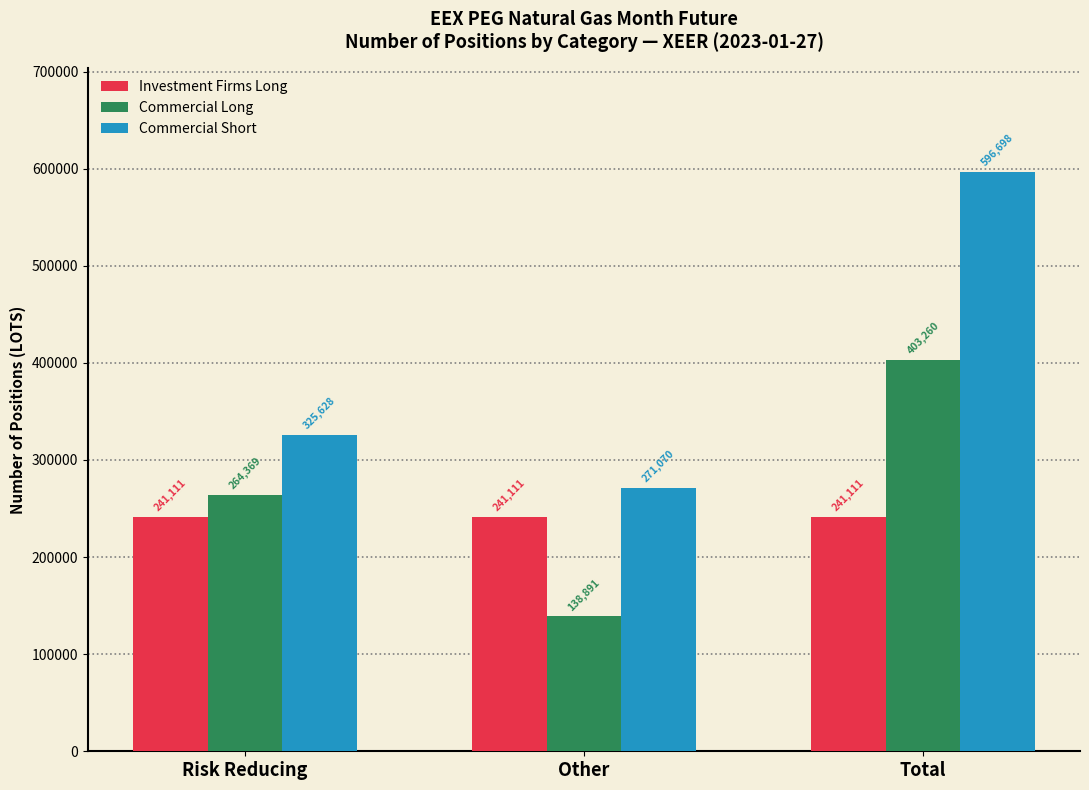

How many bars are there in total?

9